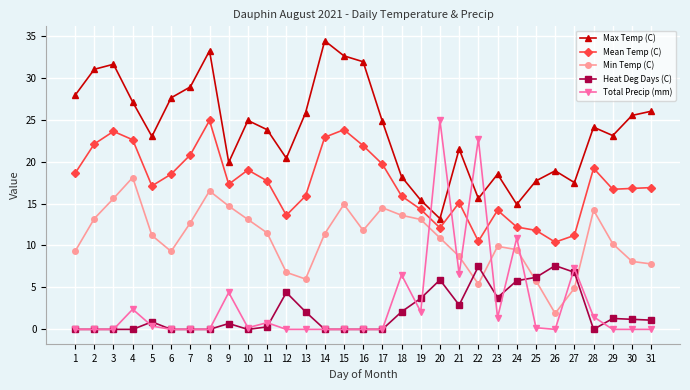

Which series has the largest total across all categories?

Max Temp (C)